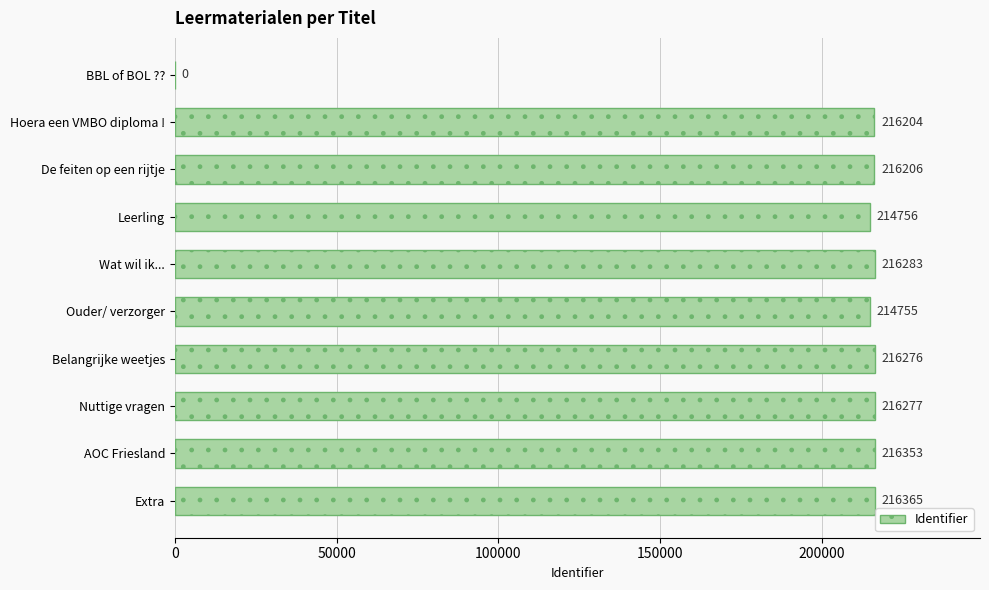

Is it true that the value at Nuttige vragen is 216277?

True